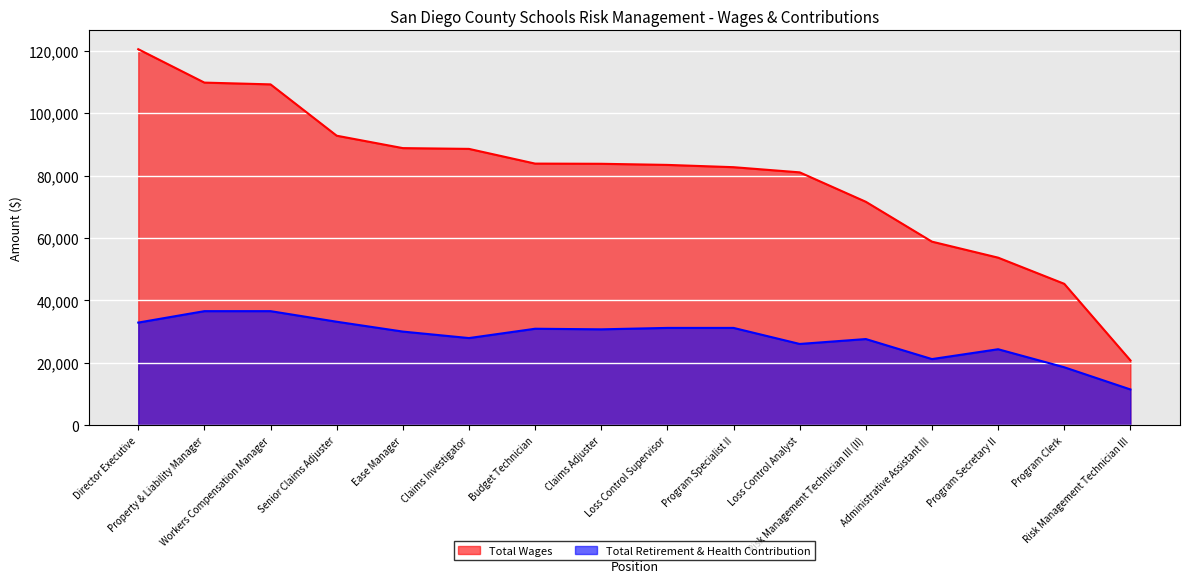

What is the average value of the Total Retirement & Health Contribution series?

28155